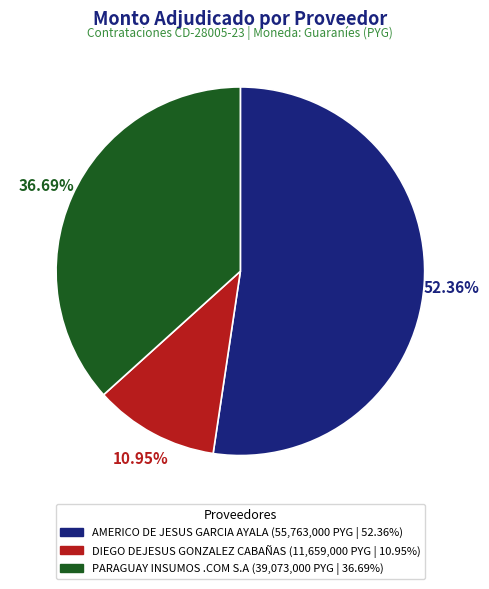

What percentage is the PARAGUAY INSUMOS .COM S.A slice, to the nearest percent?

37%